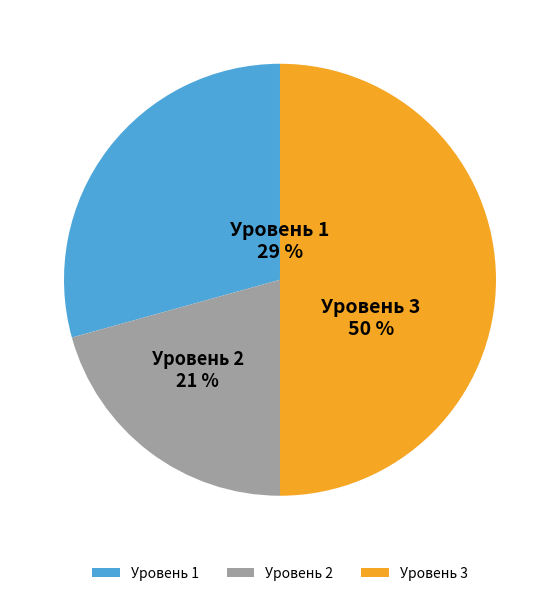

What percentage is the Уровень 3 slice, to the nearest percent?

50%